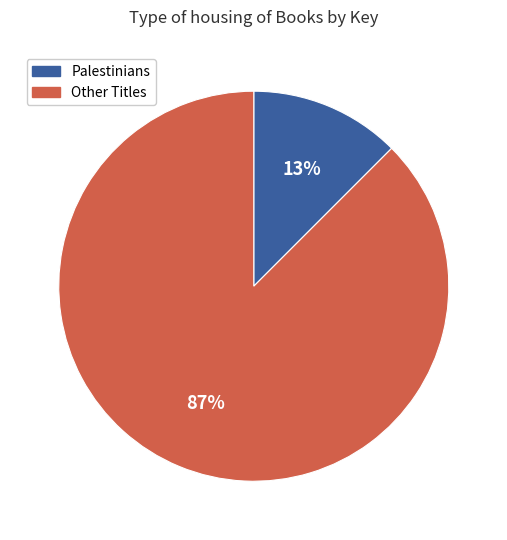

Does any single category account for the majority?

Yes